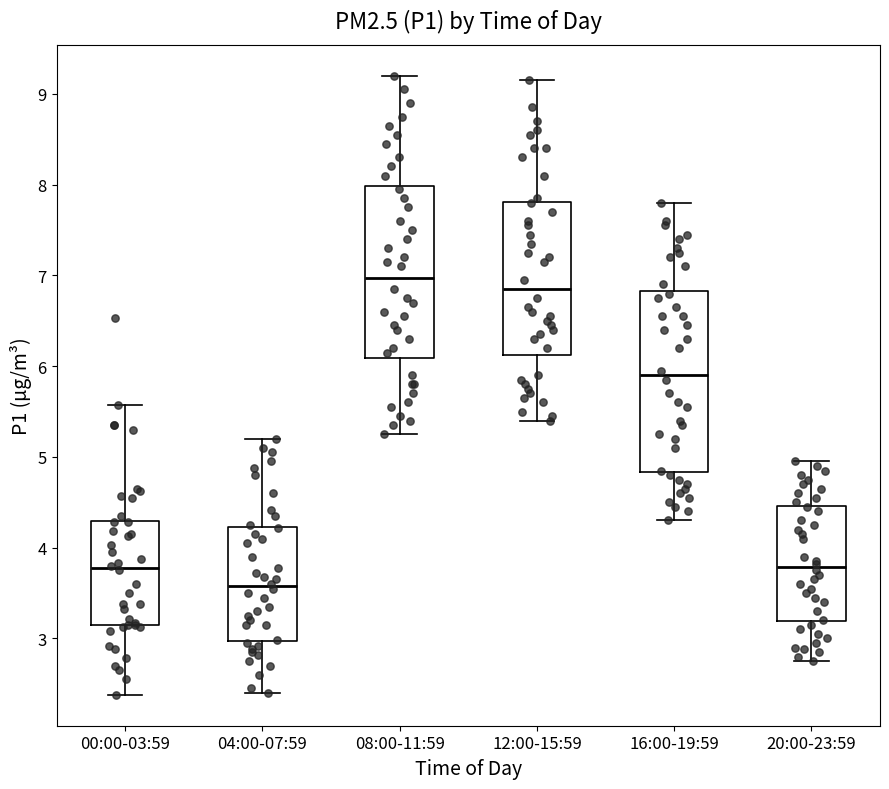

Where is the lower edge of the box for 12:00-15:59 on the y-axis? The values are not printed on the chart, so give them approximately, as read against the axis.

6.1